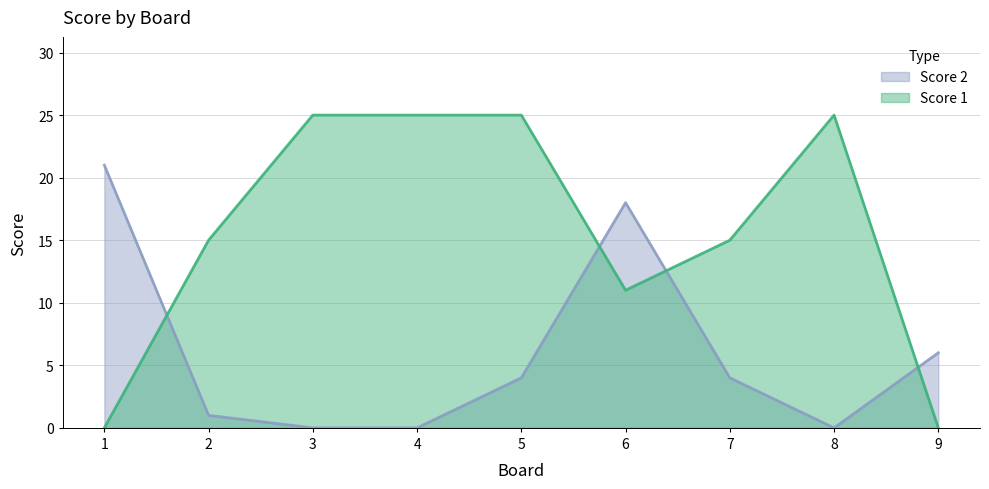

List the series in order of their overall mean, highest first.

Score 1, Score 2